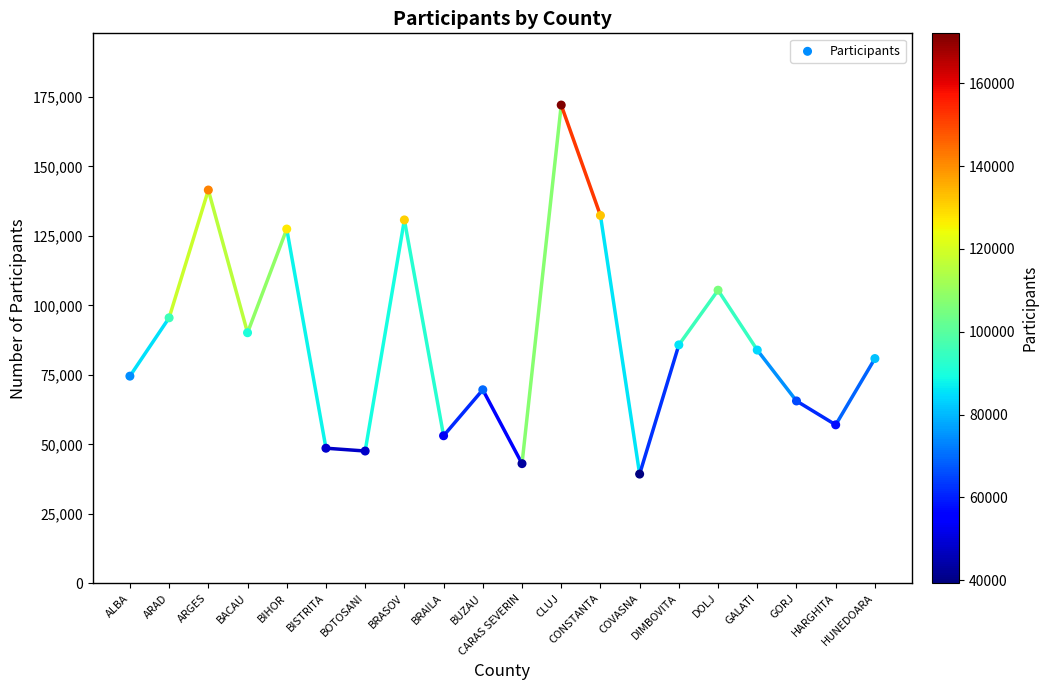

What is the range of Y values (max minus min)?

132762